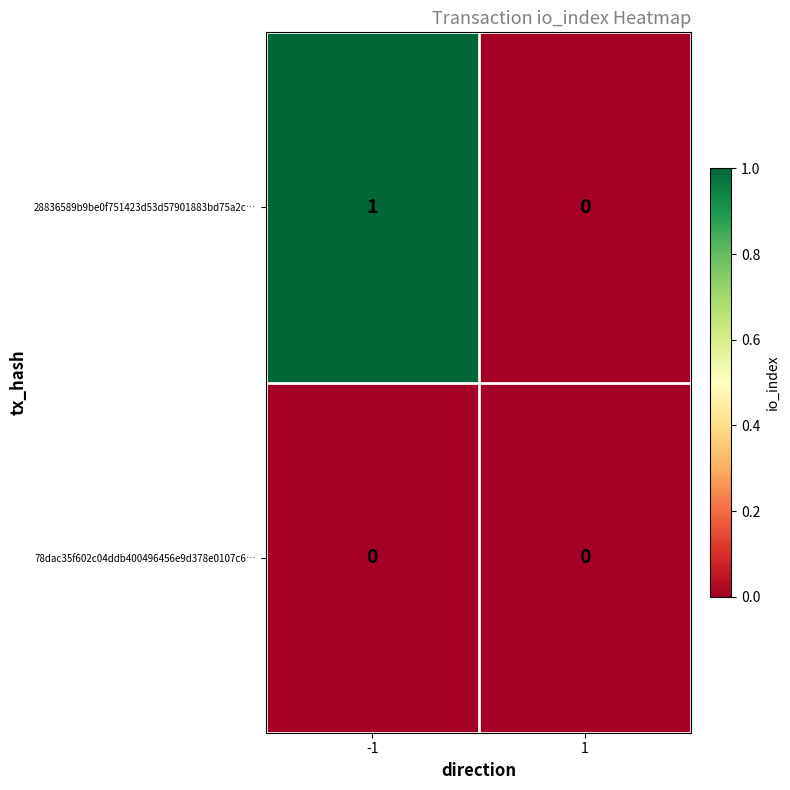

Which series has the largest total across all categories?

28836589b9be0f751423d53d57901883bd75a2c…